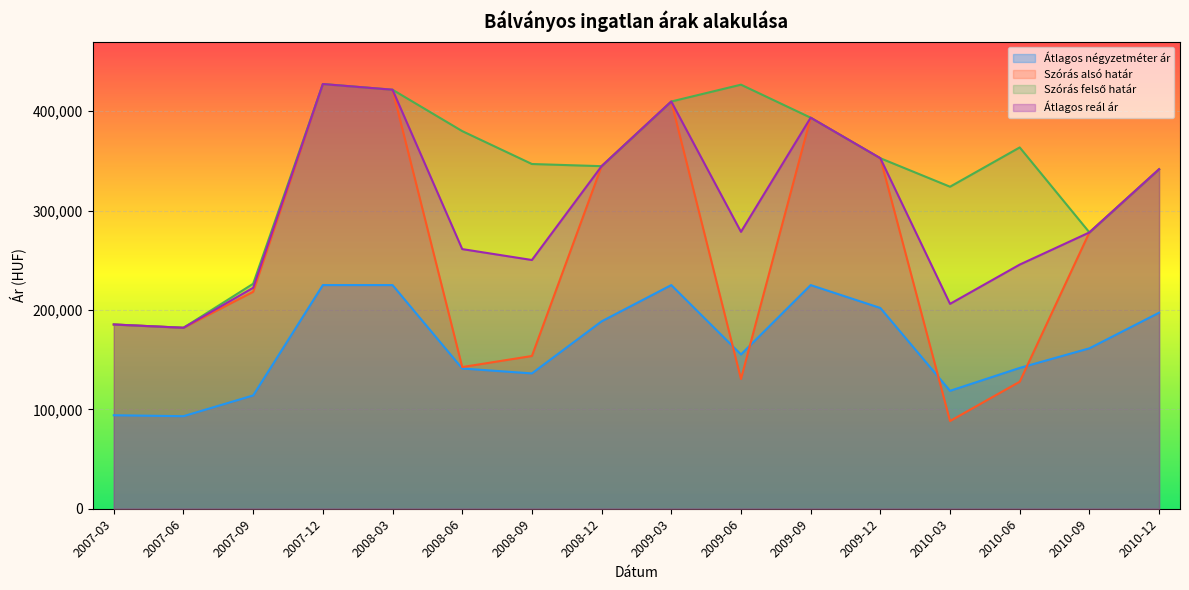

Reading left to right, transcribe all the data shown in this chart.

Átlagos négyzetméter ár: 94047	93095	113968	225000	225000	141071	136143	188524	225000	155208	225000	201965	118632	141666	161389	197222
Szórás alsó határ: 185356	182050	218251	427238	421525	142509	153662	344617	409678	130511	393391	352605	88250	127771	277978	341553
Szórás felső határ: 185356	182050	226331	427238	421525	379895	346802	344617	409678	426611	393391	352605	323952	363473	277978	341553
Átlagos reál ár: 185356	182050	222291	427238	421525	261202	250232	344617	409678	278561	393391	352605	206101	245622	277978	341553